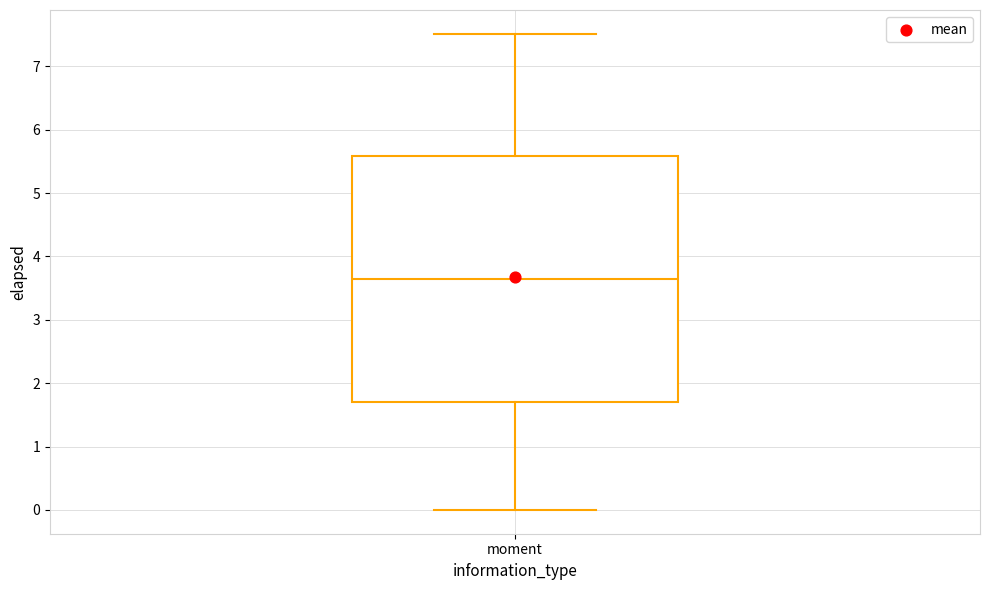

Transcribe this box plot: give where the median line is, the range the box spans, and where the two whiskers end, as read against the y-axis. The values are not printed on the chart, so give them approximately, as read against the axis.

median 3.6, box 1.7 to 5.6, whiskers 0.0 to 7.5